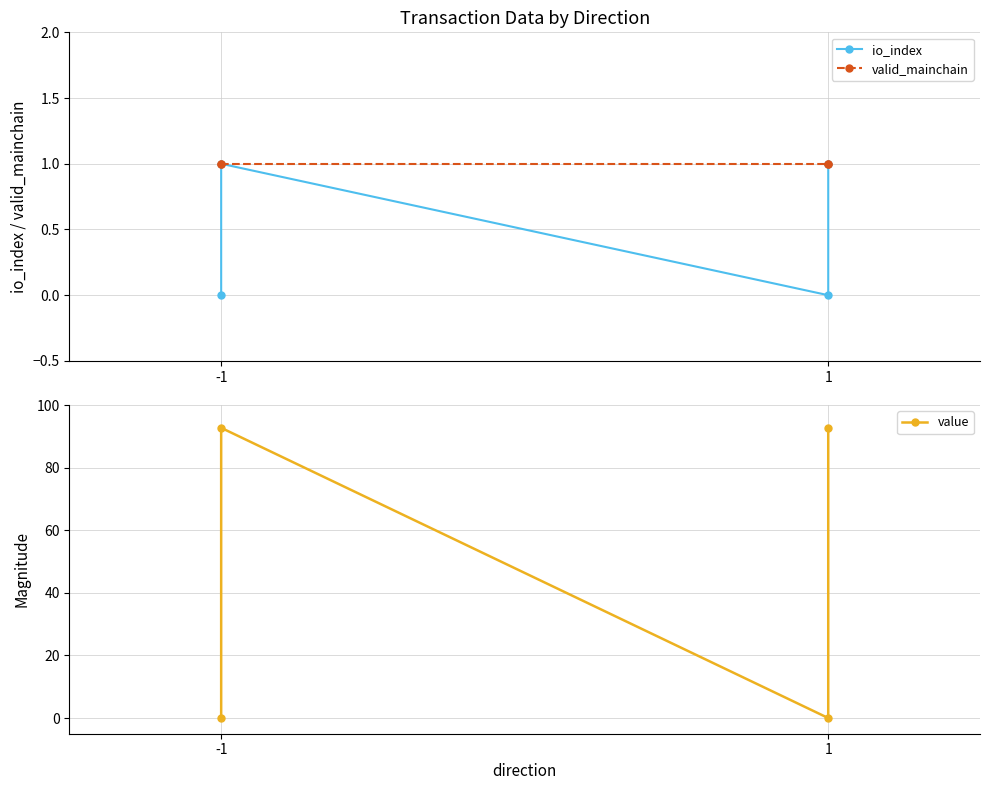

True or false: io_index has a value of 1.7 at 1.

False